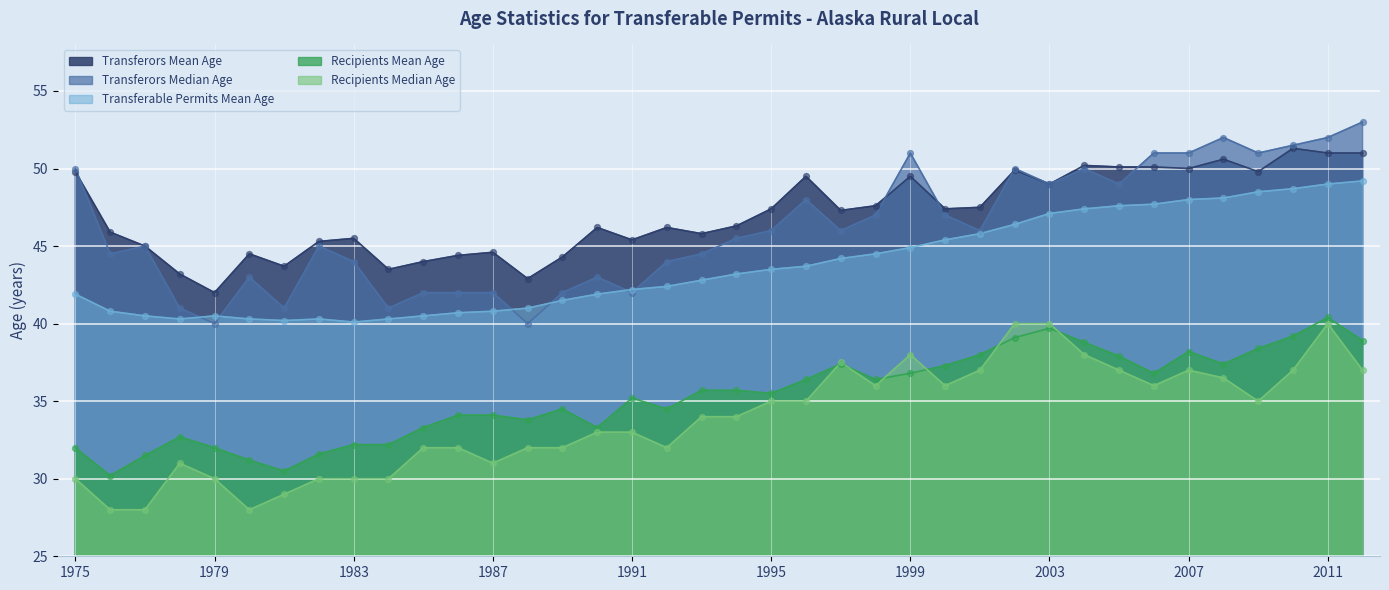

Which series has the largest Y range (max minus min)?

Transferors Median Age